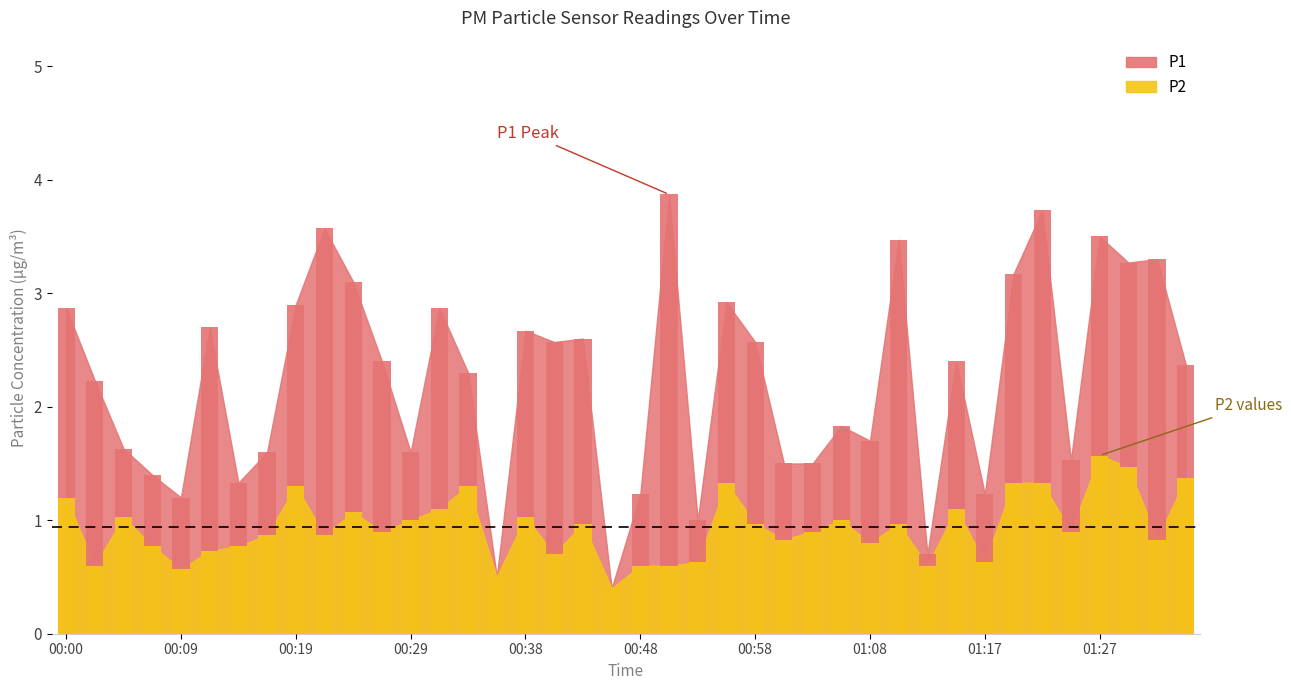

What are all the series names shown in the legend?

P1 (bars), P2 (bars)